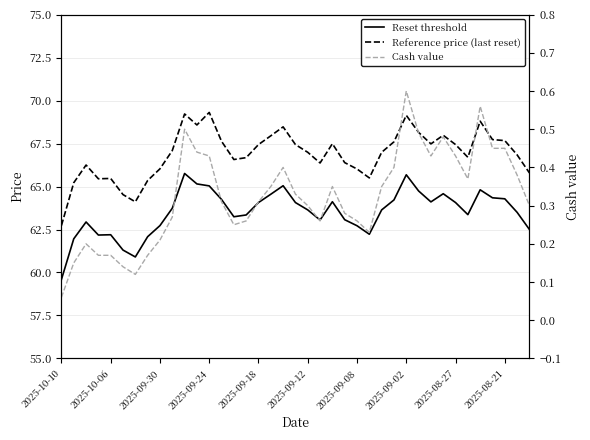

What position from the right is 15?

24